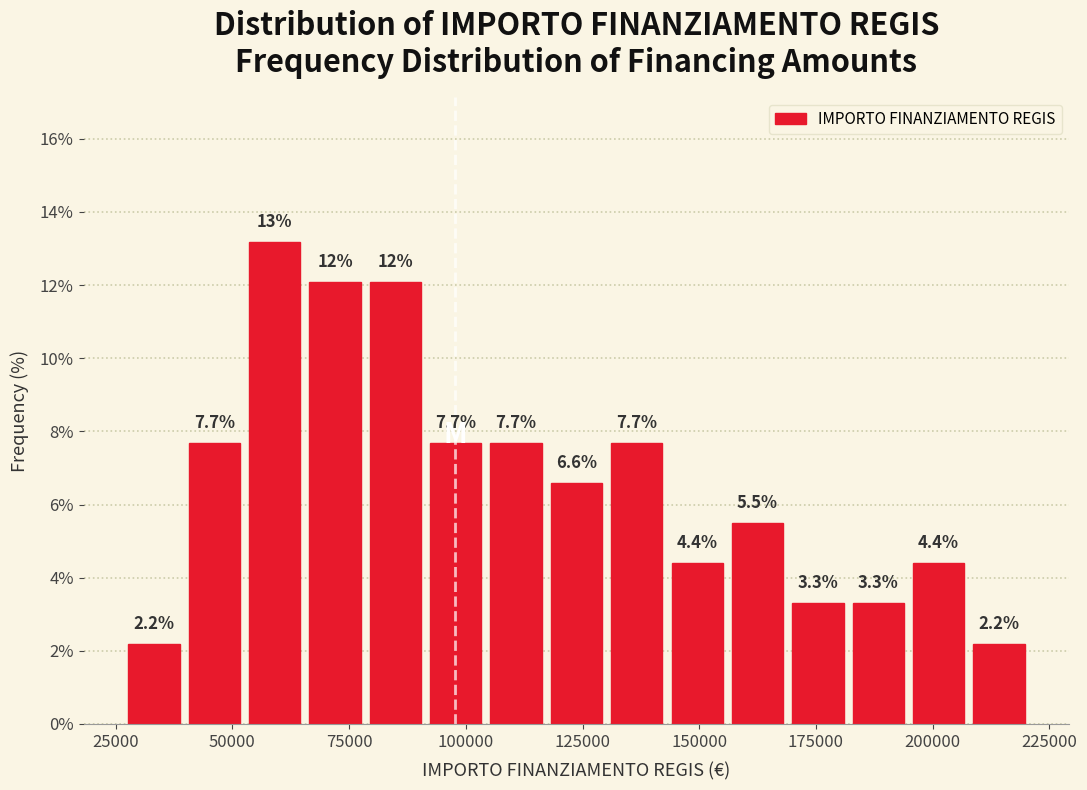

Read against the x-axis, roughly where is the centre of the tallest bar?

60000